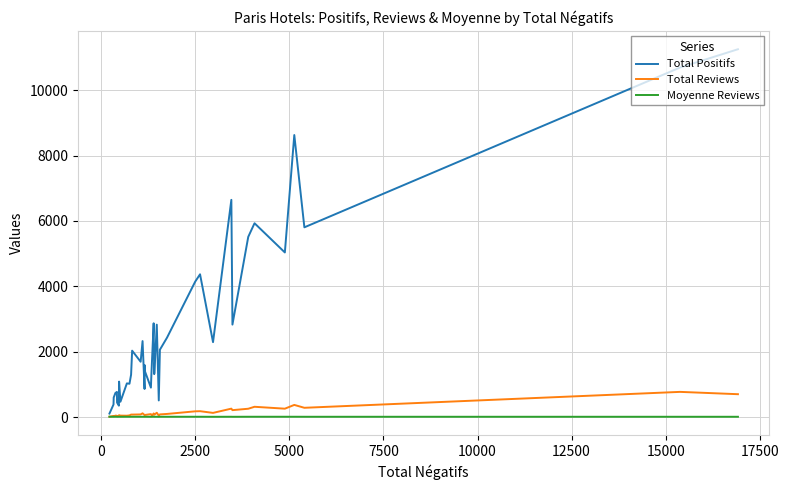

What is the sum of all Moyenne Reviews values?

385.6